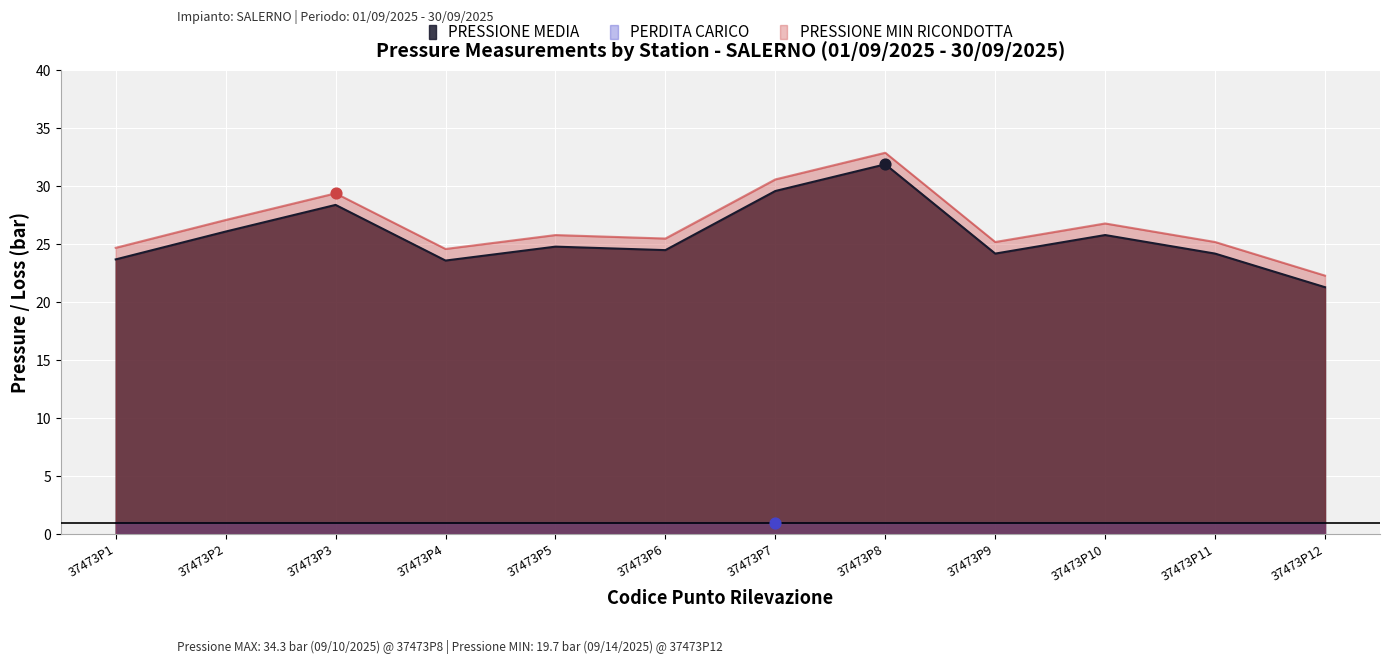

True or false: PRESSIONE MEDIA and PRESSIONE MIN RICONDOTTA cross at least once.

False